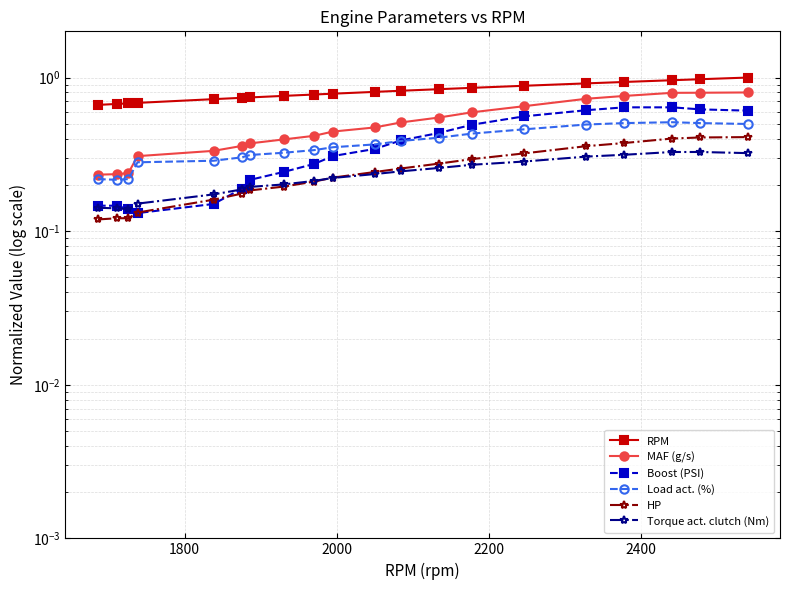

What is the difference between the maximum and minimum values in the Torque act. clutch (Nm) series?

0.2